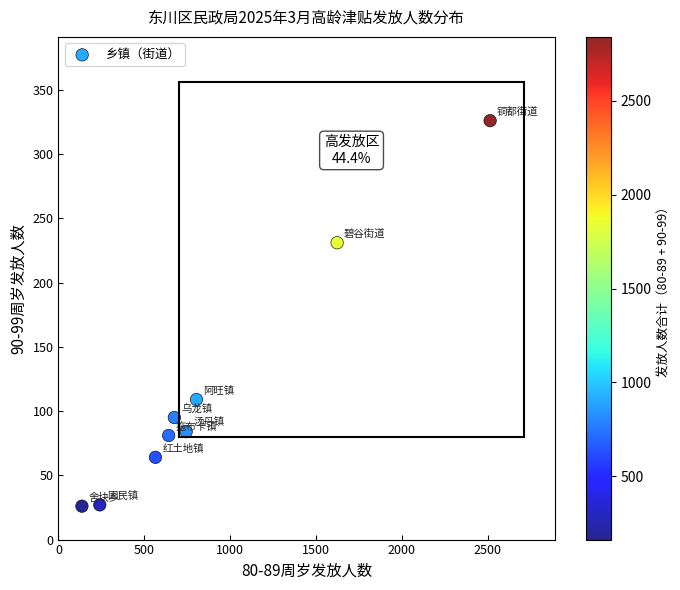

What is the average X value?

883